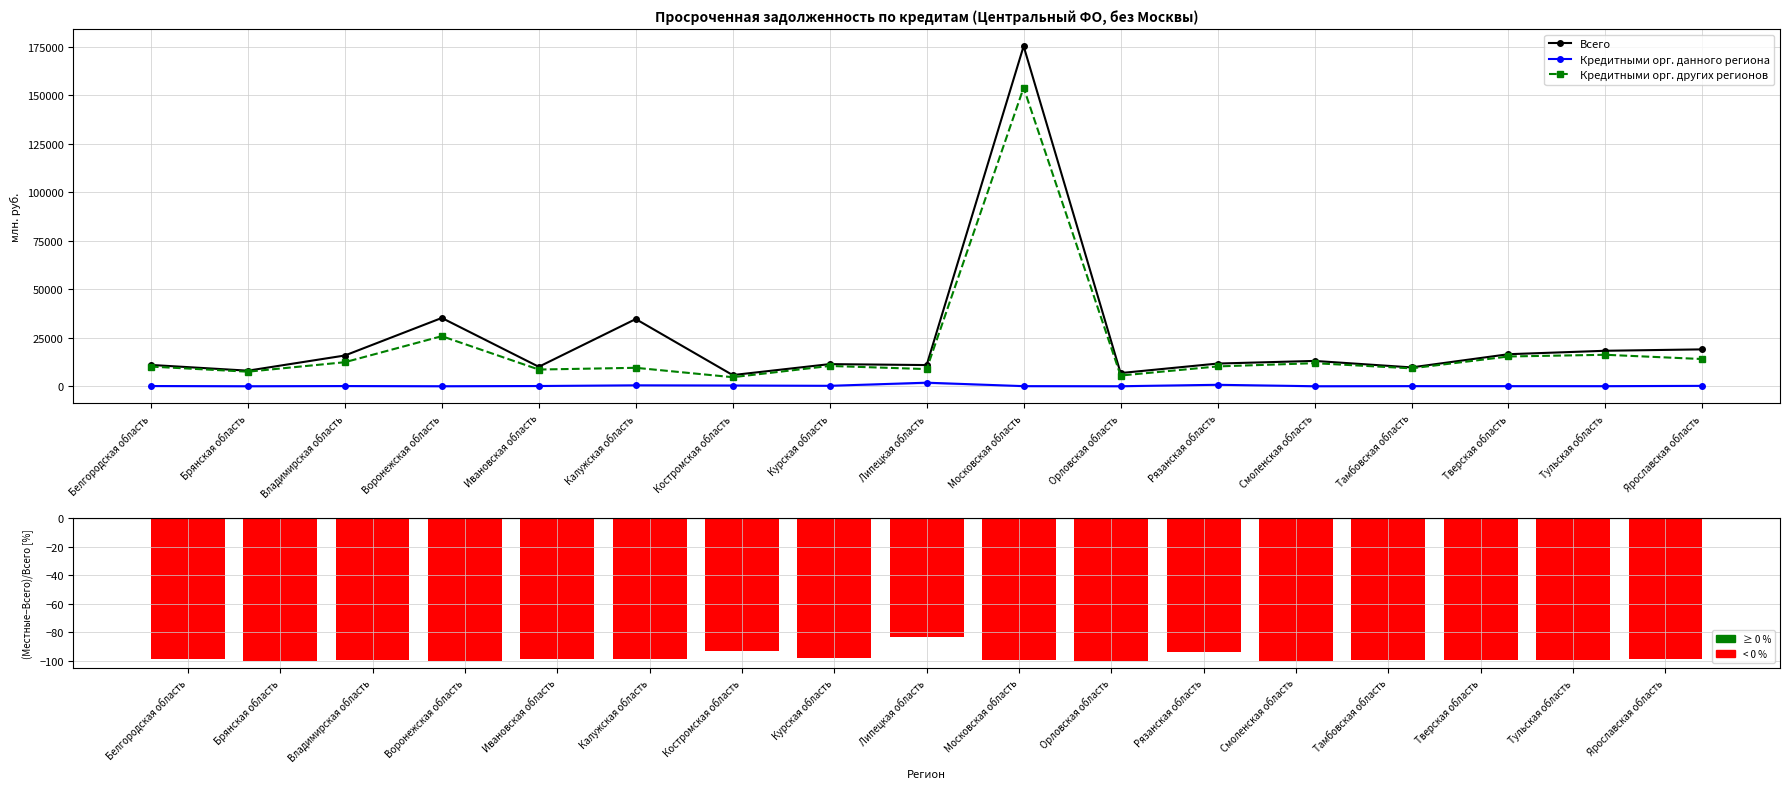

What is the minimum value shown in the chart?

-100.0